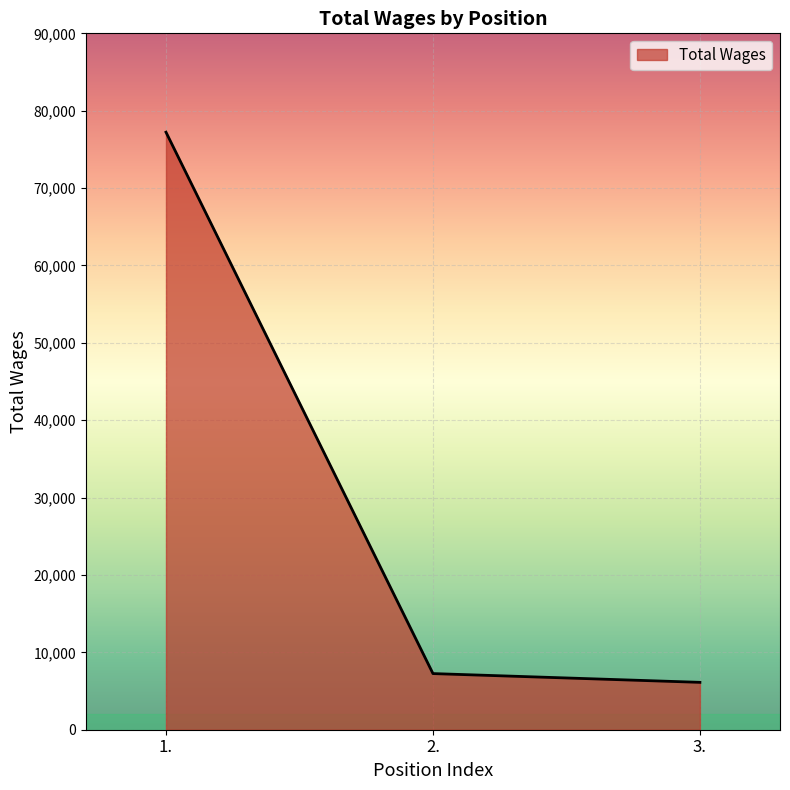

List the labels in order of value, largest first.

1., 2., 3.